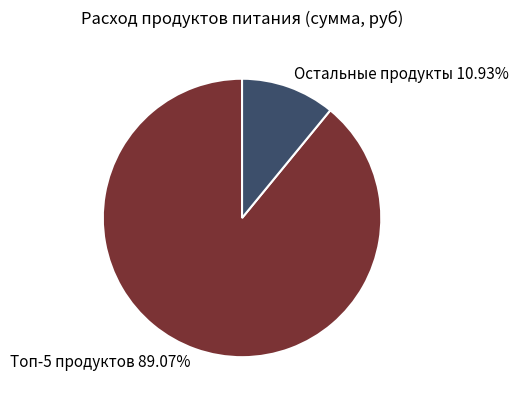

Is there any slice that represents more than half of the pie?

Yes